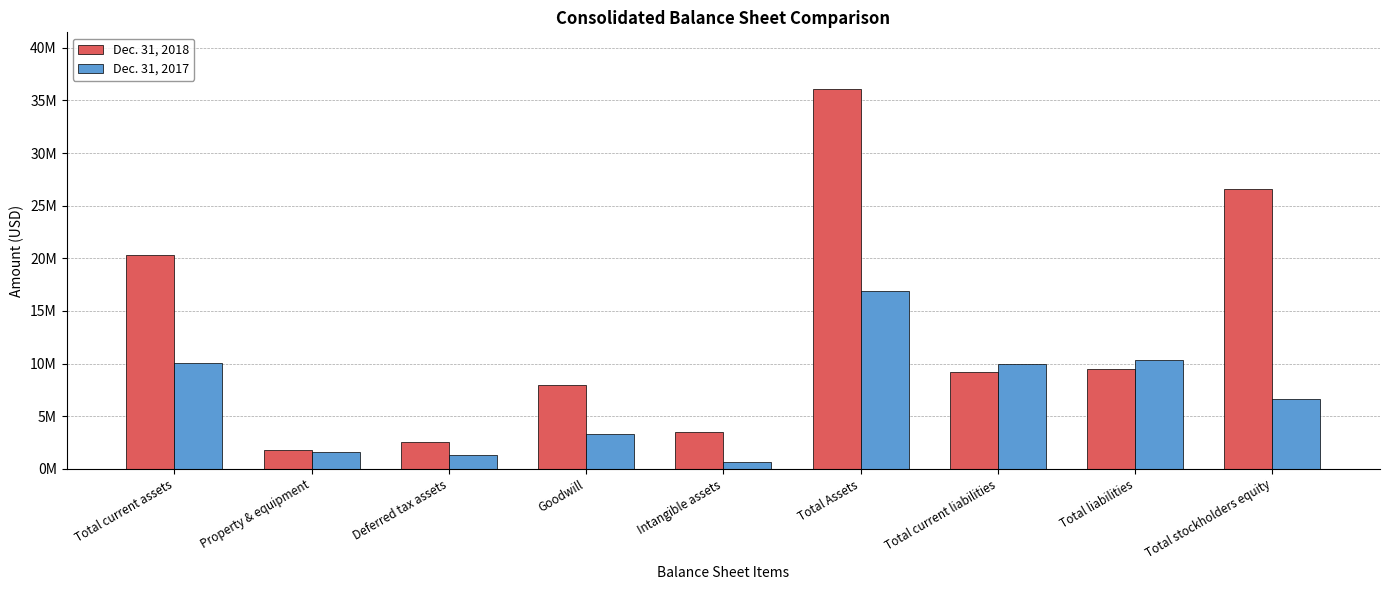

Does the chart contain stacked bars?

No